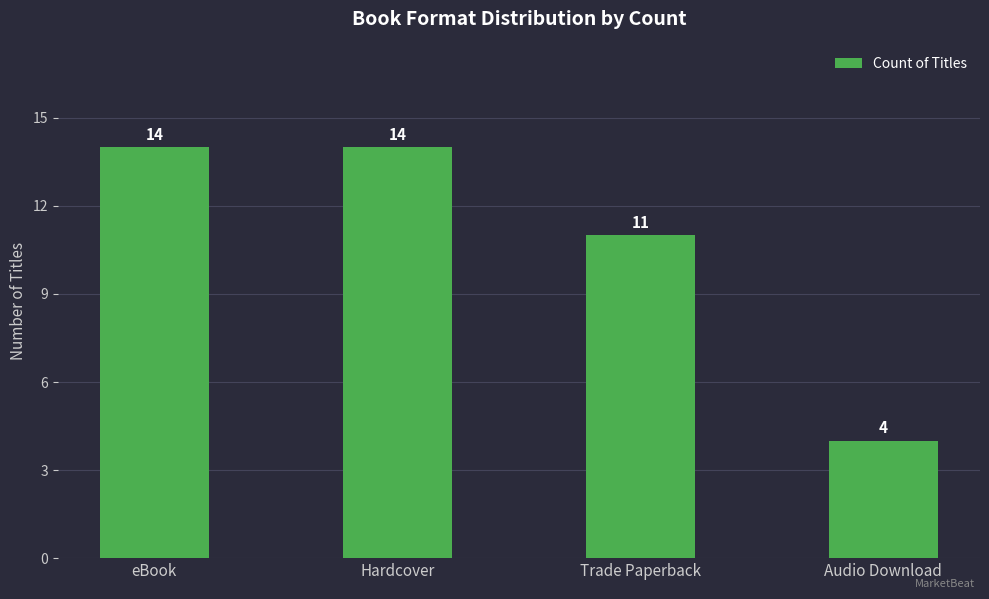

What is the minimum value shown in the chart?

4